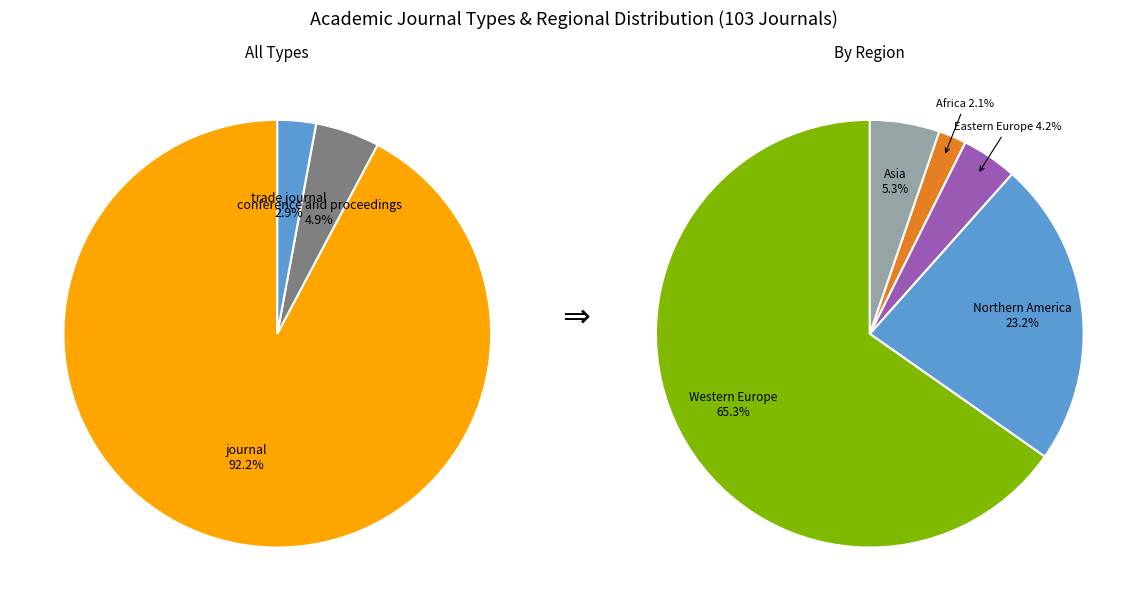

The trade journal slice represents 3% of the pie. True or false?

True